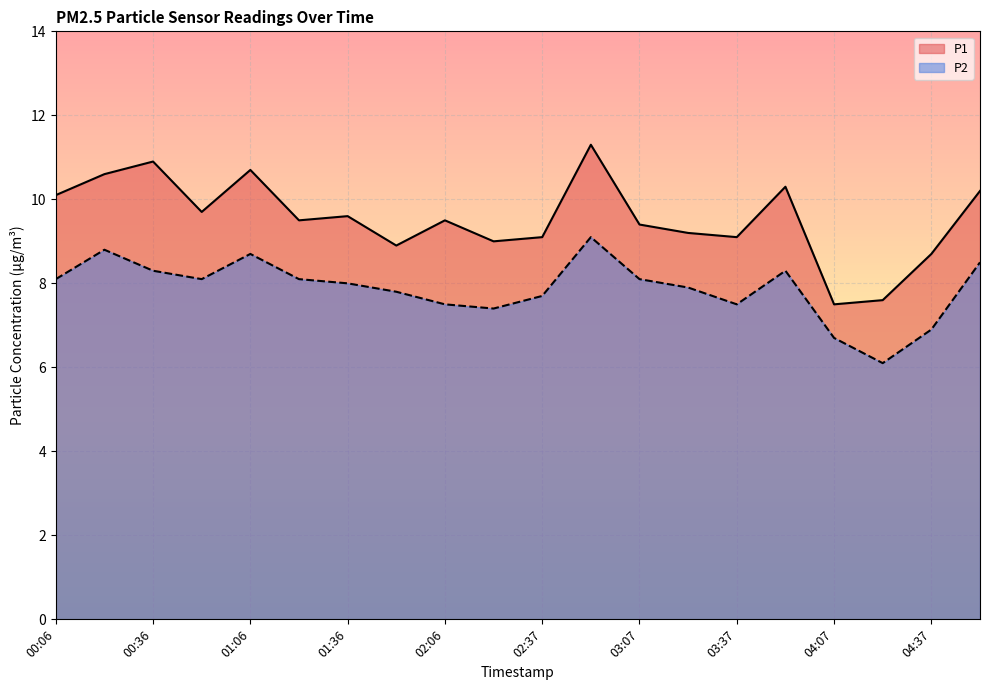

What is the label of the 4th point from the right?

04:07